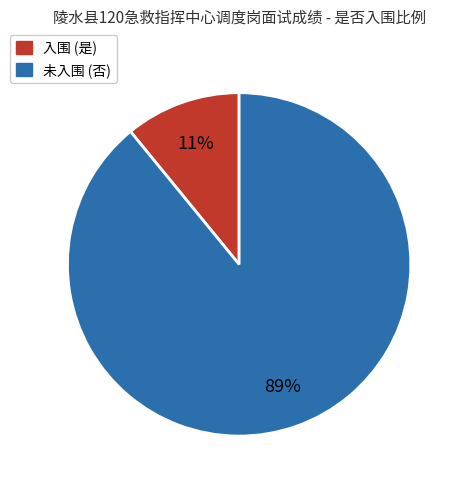

How many slices are in this pie chart?

2